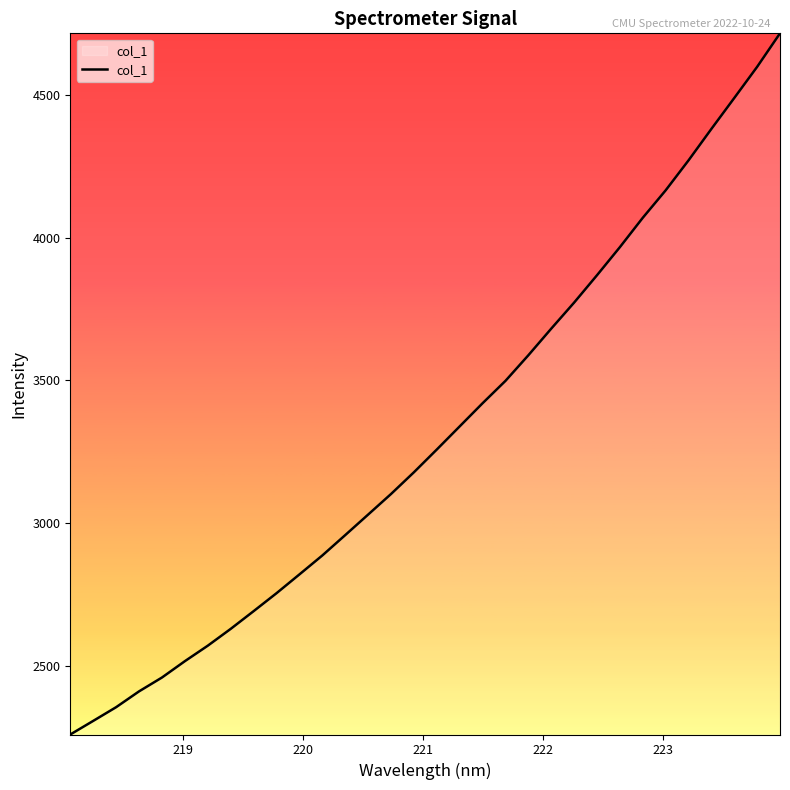

What is the minimum value shown in the chart?

2258.1